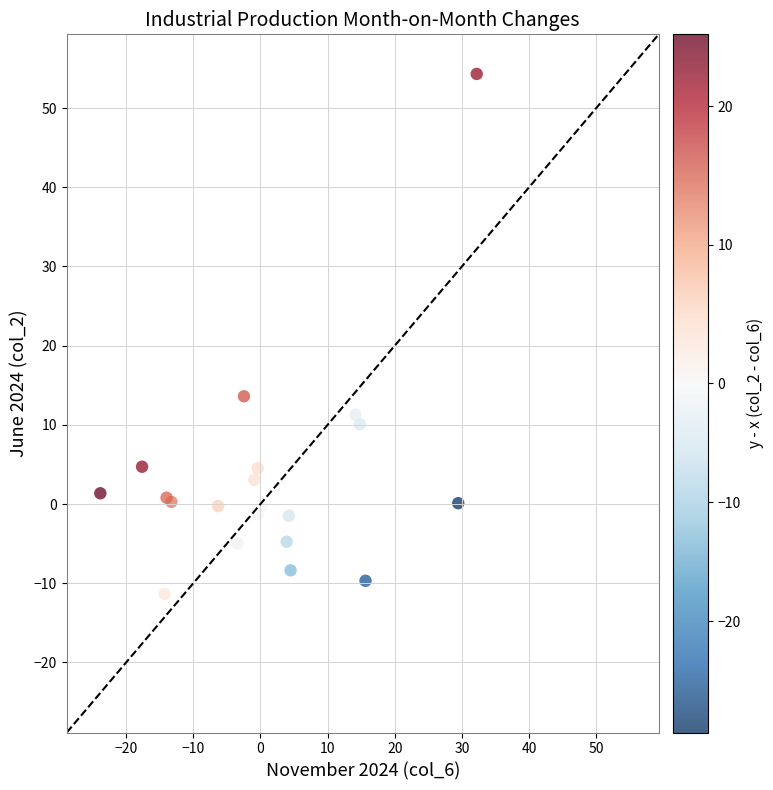

What Y value in the scatter plot is closest to 21?

13.6